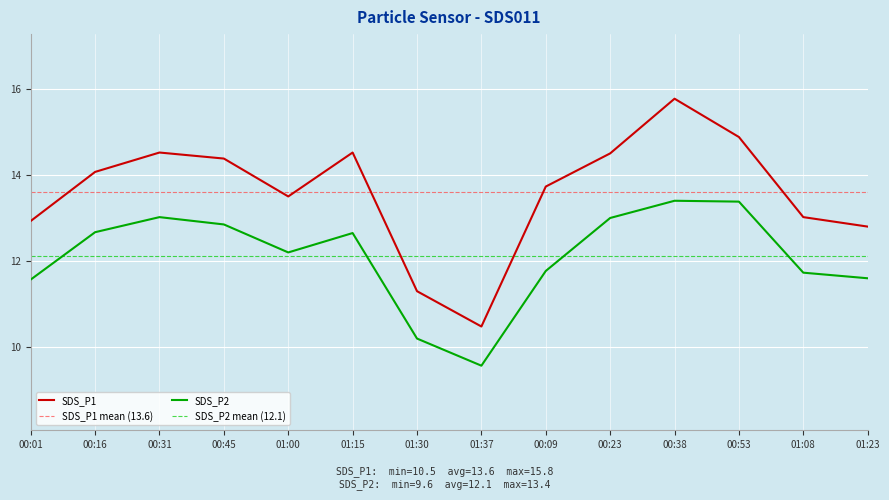

What position from the right is 00:09?

6